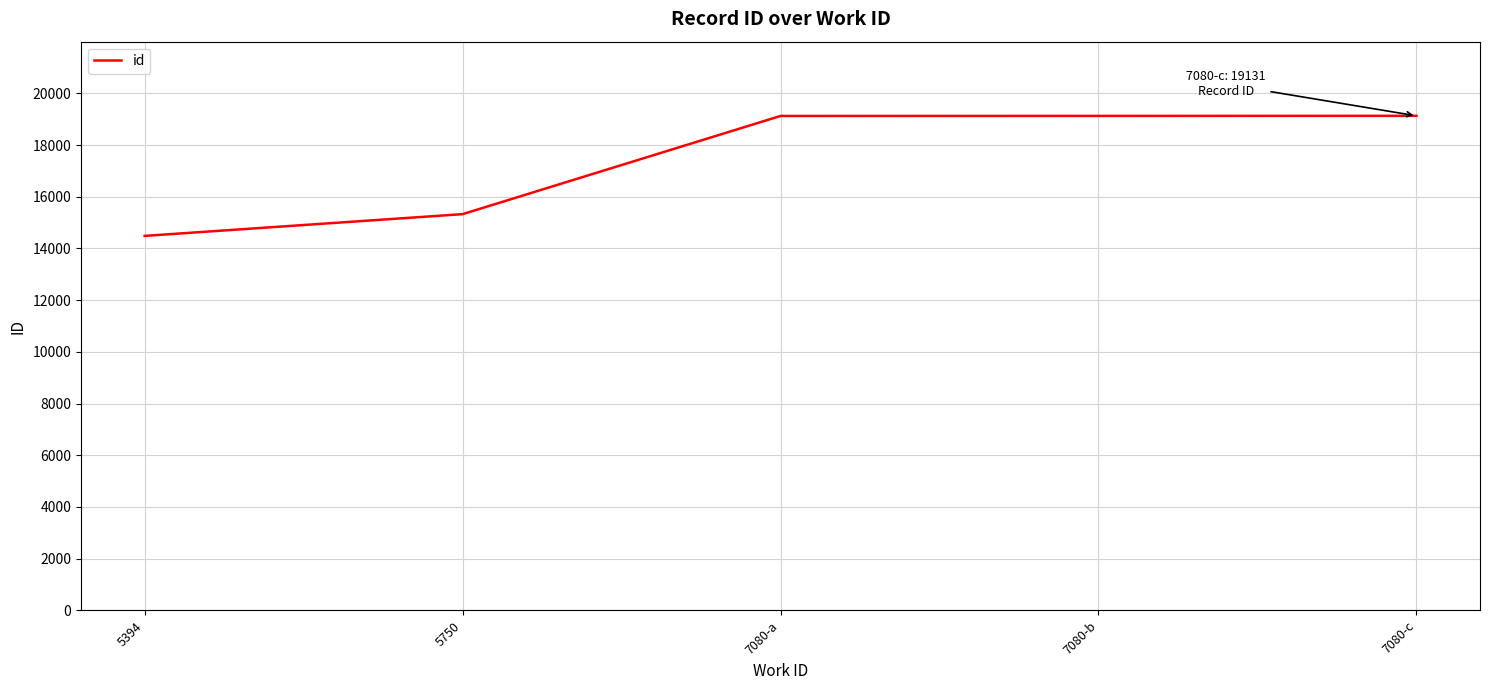

How many values are below 19126?

2